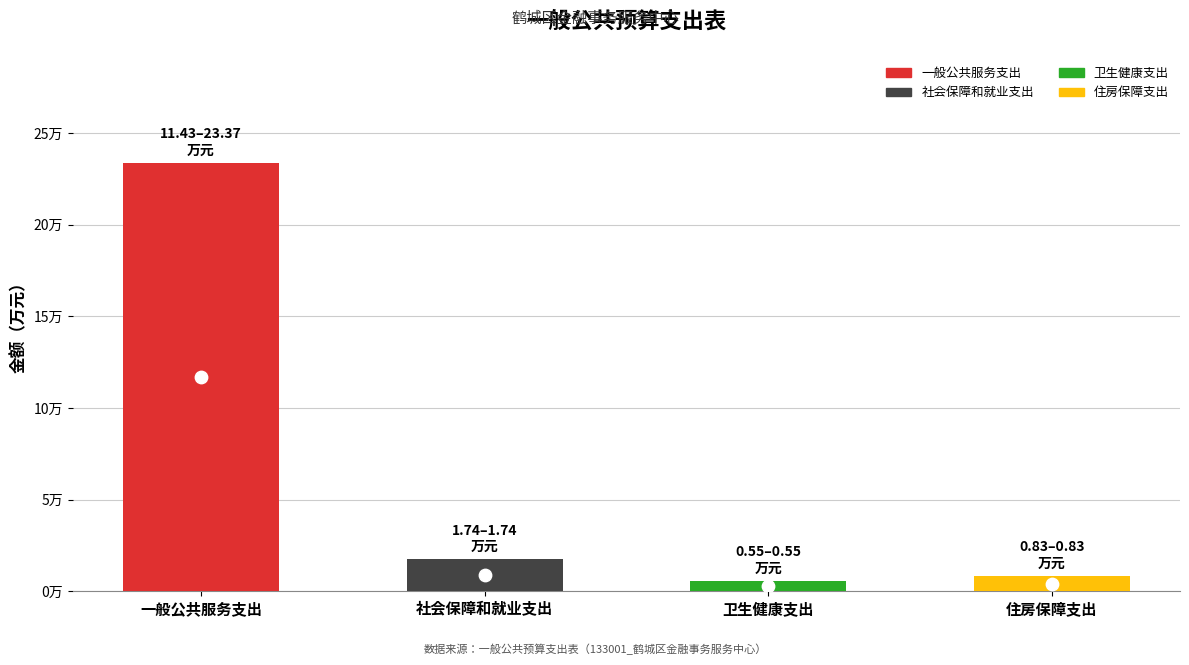

Is the value of 合计 at 住房保障支出 greater than the value of 人员经费 at 社会保障和就业支出?

No